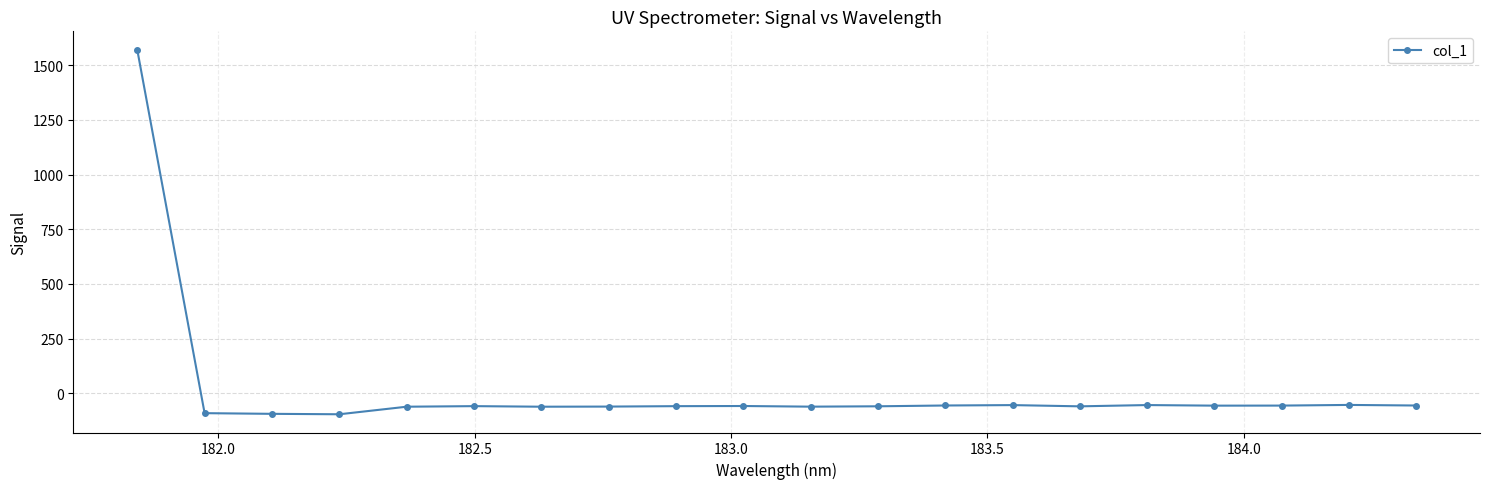

What is the minimum value shown in the chart?

-96.0